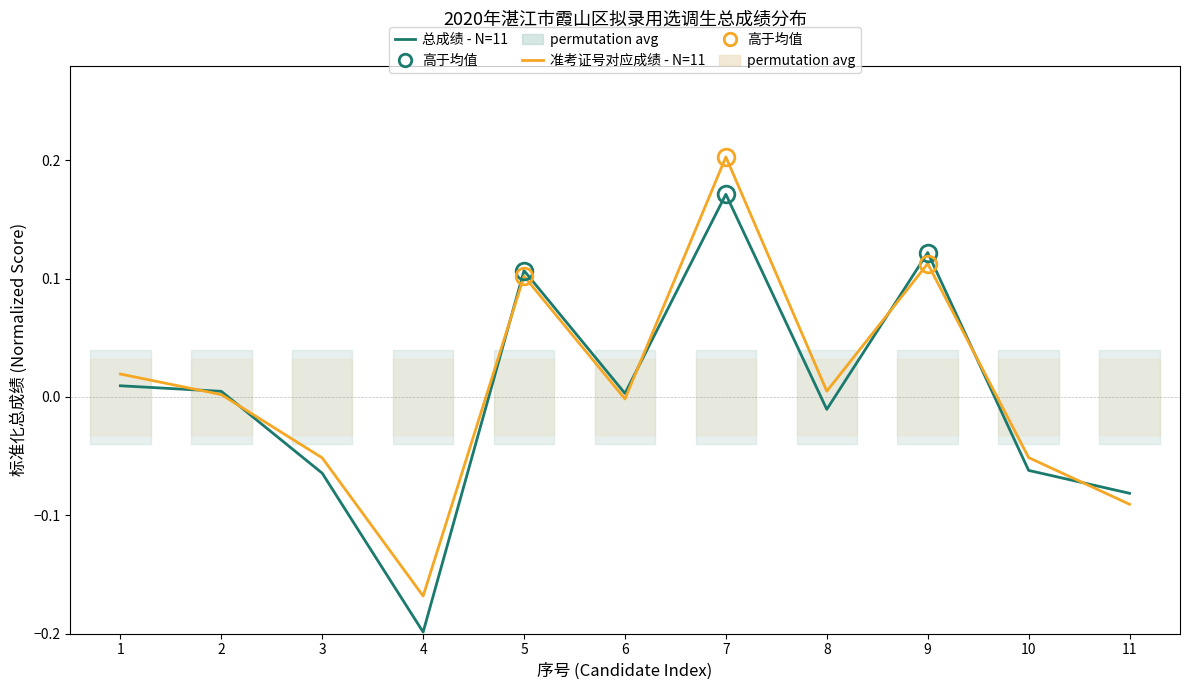

The 准考证号对应成绩 - N=11 series shows -0.2 at 4. True or false?

True